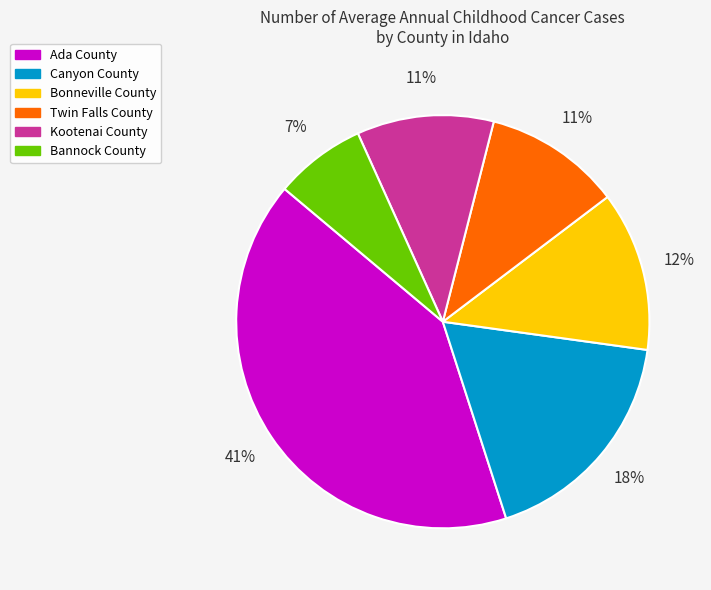

To the nearest percent, what percentage of the pie is Bannock County?

7%